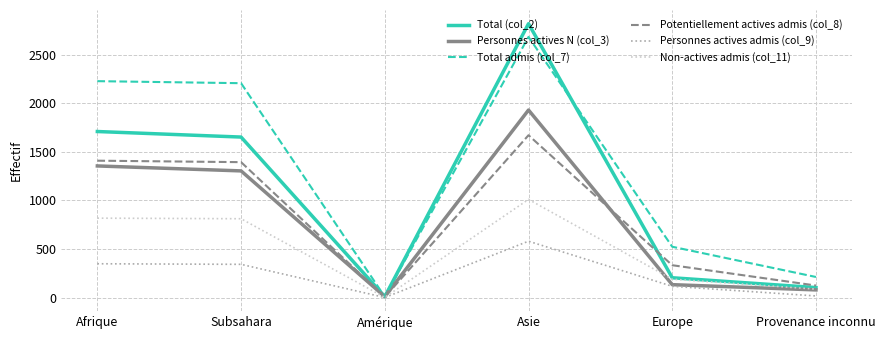

Which series has the largest range (max minus min)?

Total (col_2)